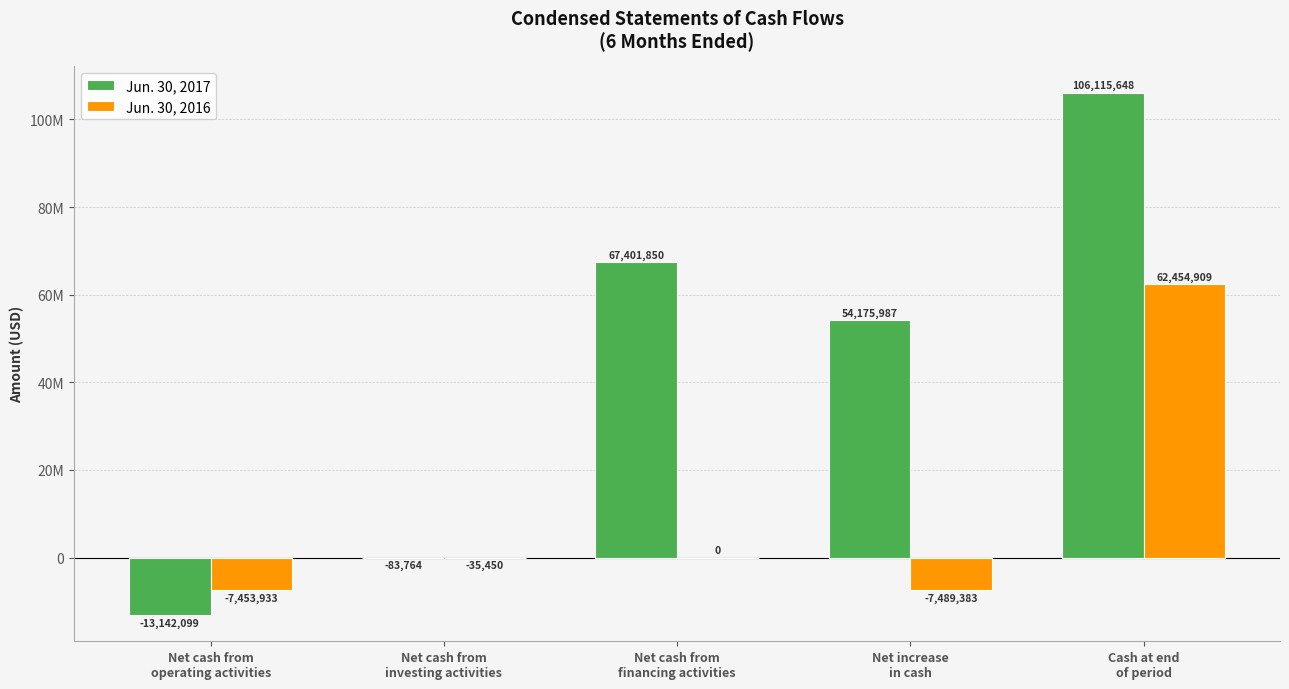

Which series has the widest spread of values?

Jun. 30, 2017